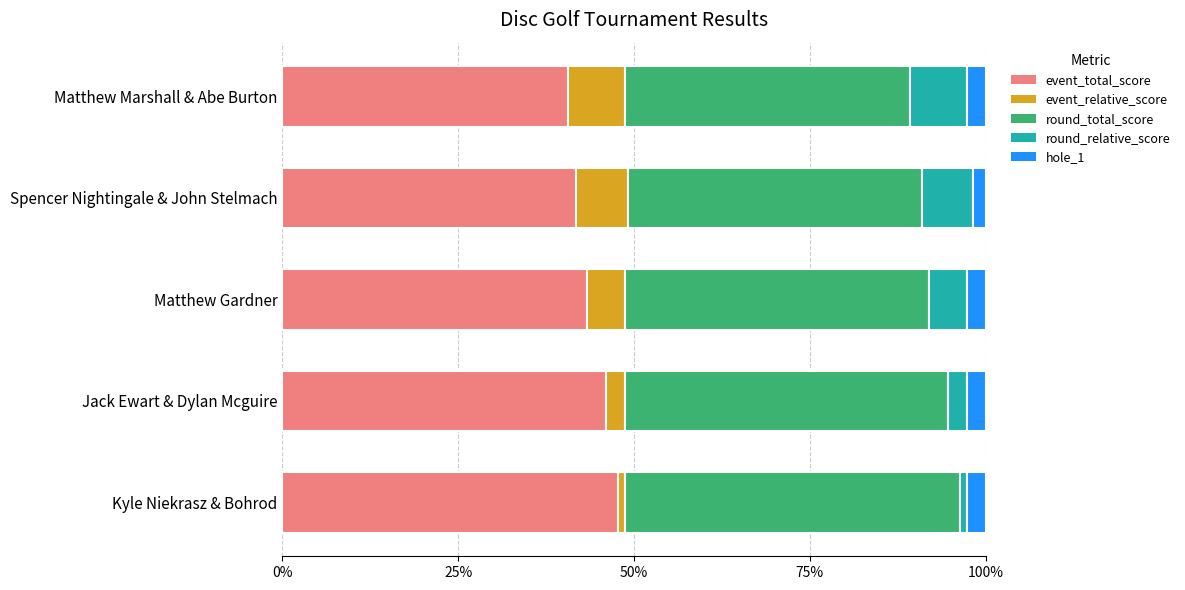

What is the difference between the second highest and second lowest values in the event_total_score series?

4.1